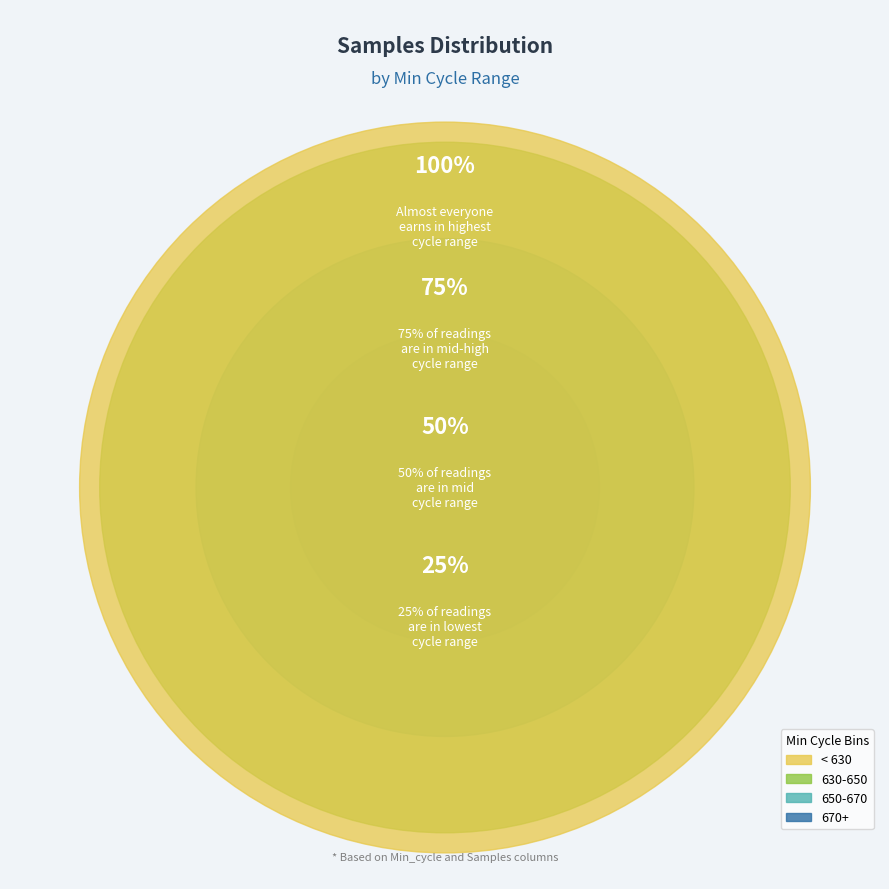

Does 28 account for over 50% of the chart?

No